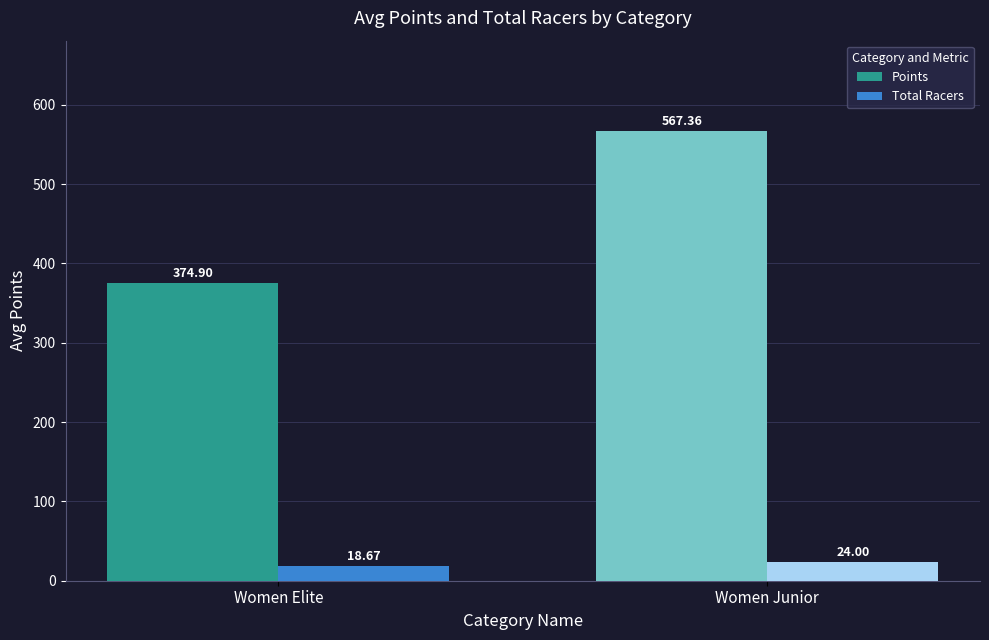

Rank the series at Women Junior from lowest to highest value.

Total Racers, Points